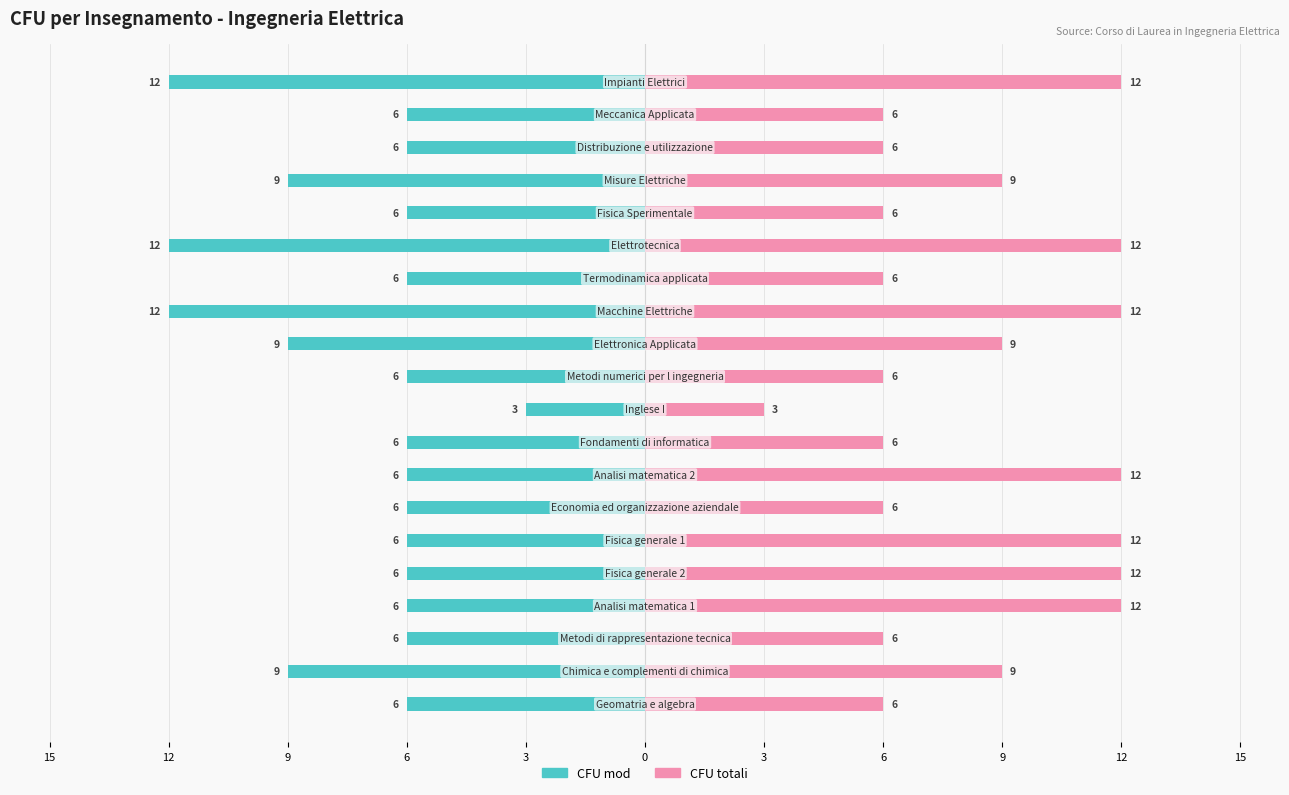

Is the value of CFU mod at 0 greater than the value of CFU totali at 12?

No